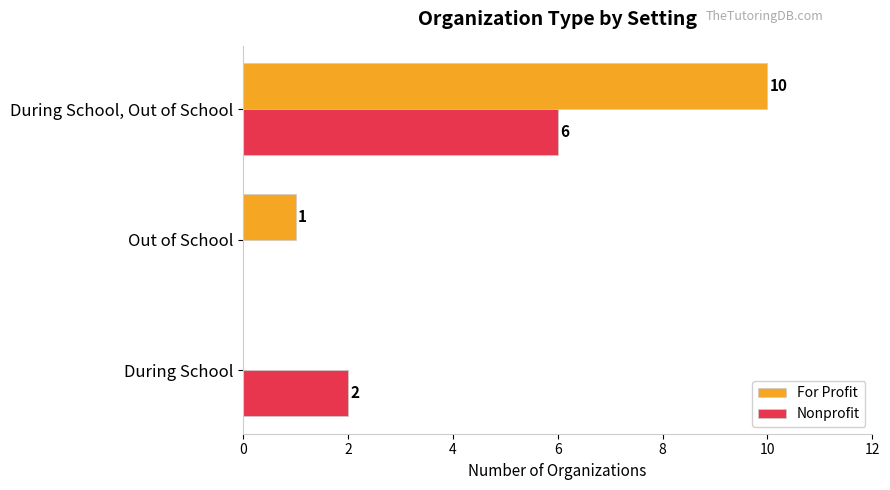

What is the sum of all Nonprofit values?

8